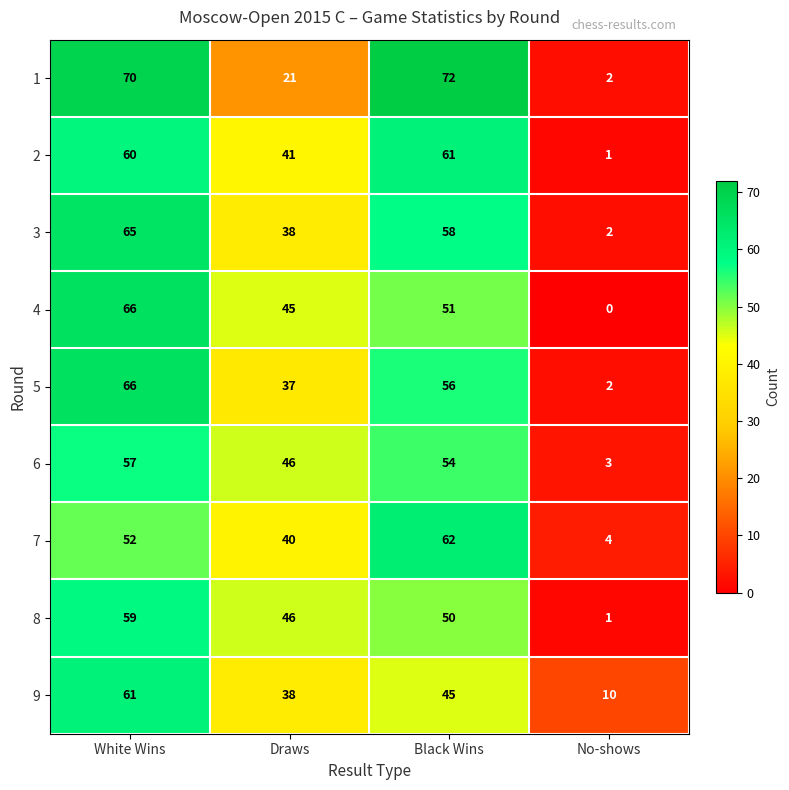

What is the difference between the maximum and minimum values in the 5 series?

64